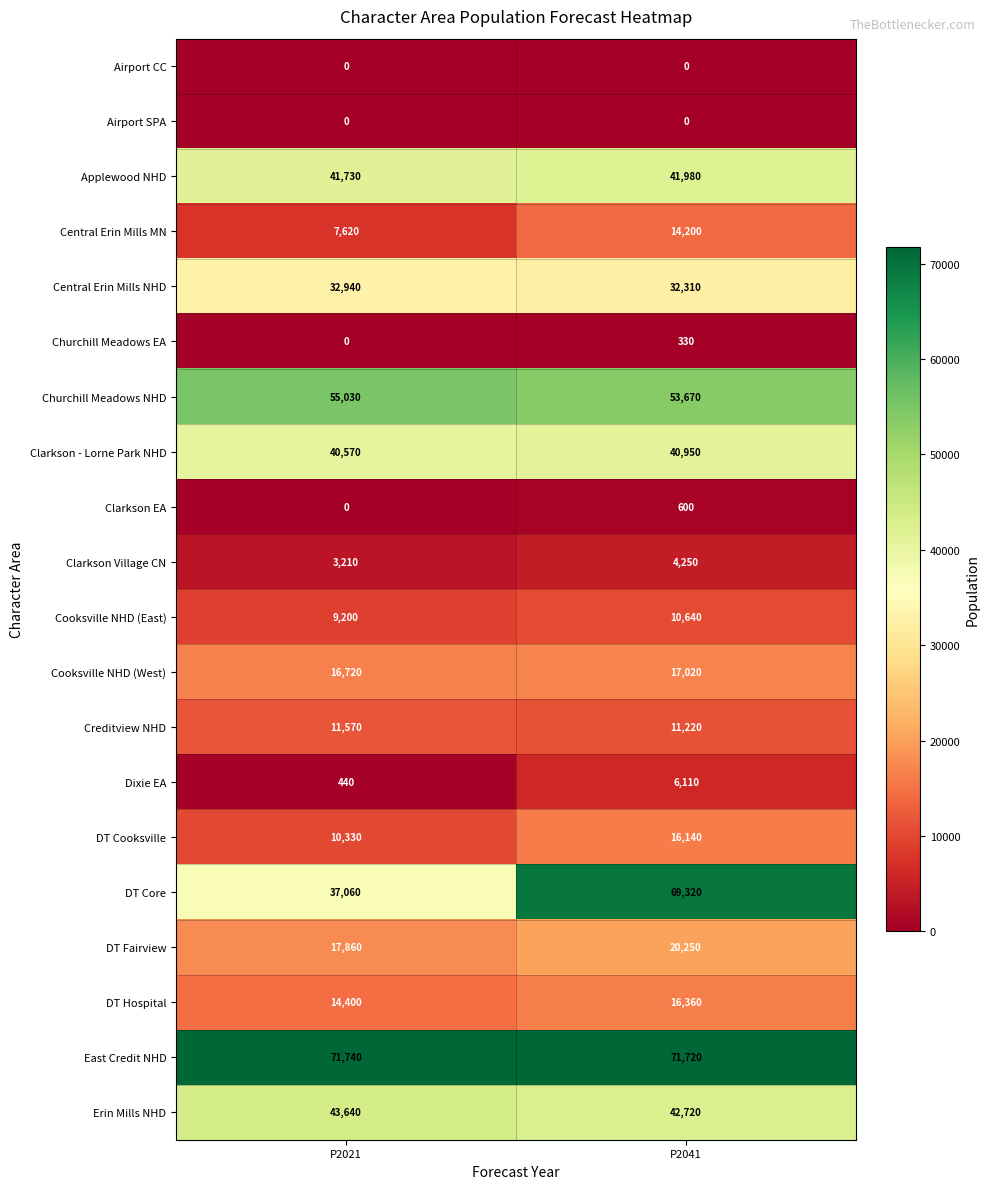

Read the East Credit NHD value at P2041, to the nearest 5.

71720